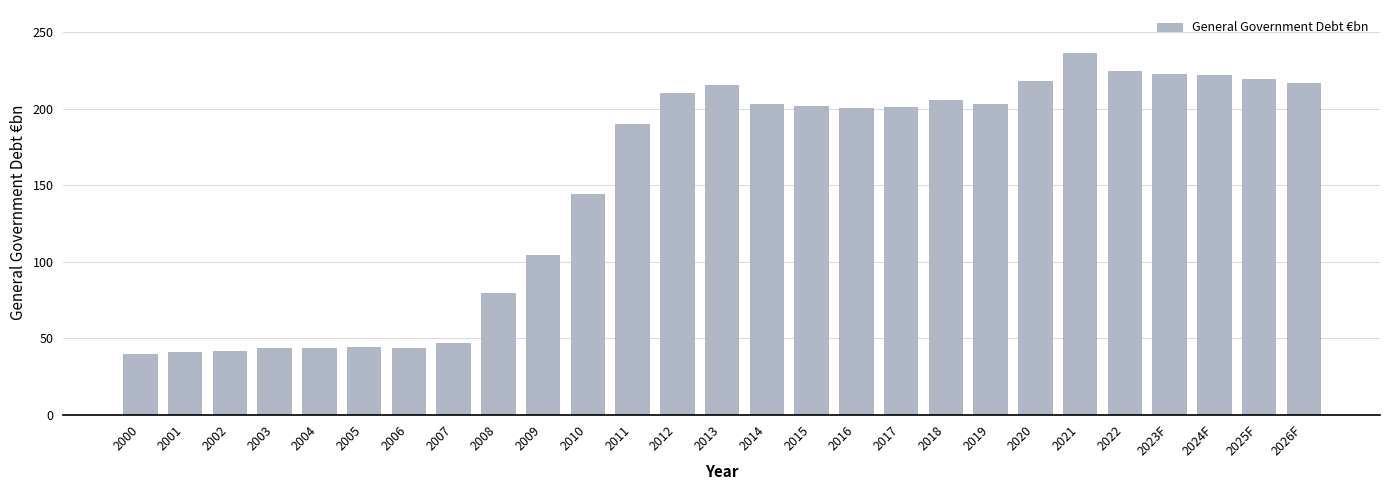

What is the value of the 24th bar from the left?

222.7